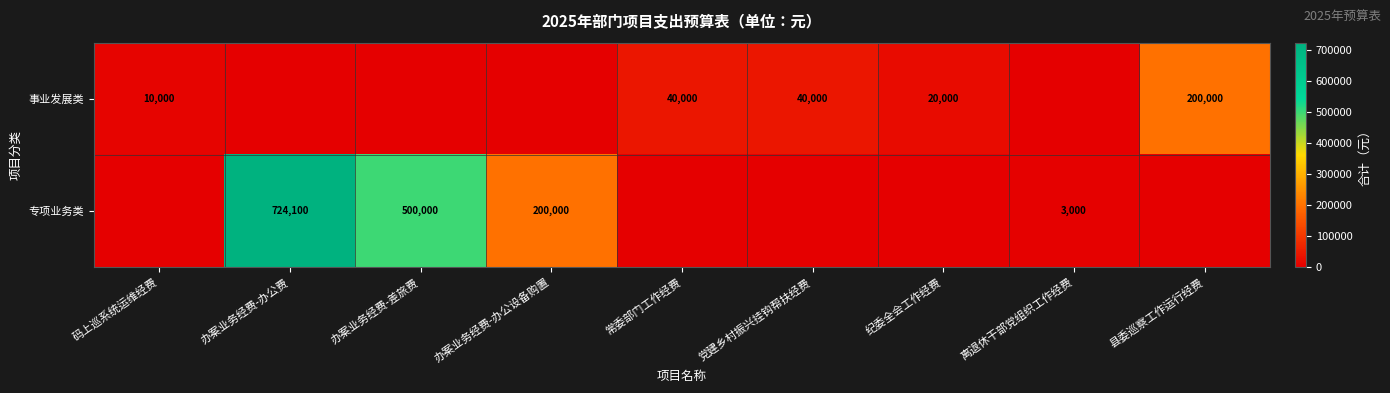

What is the spread (max minus min) of values at 办案业务经费-办公设备购置?

200000